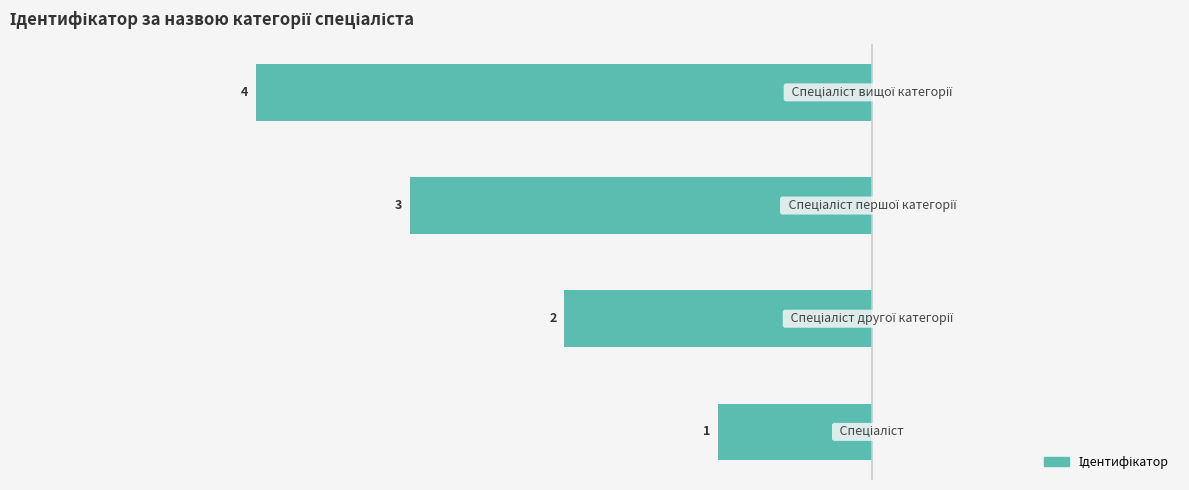

Does the chart contain any negative values?

Yes